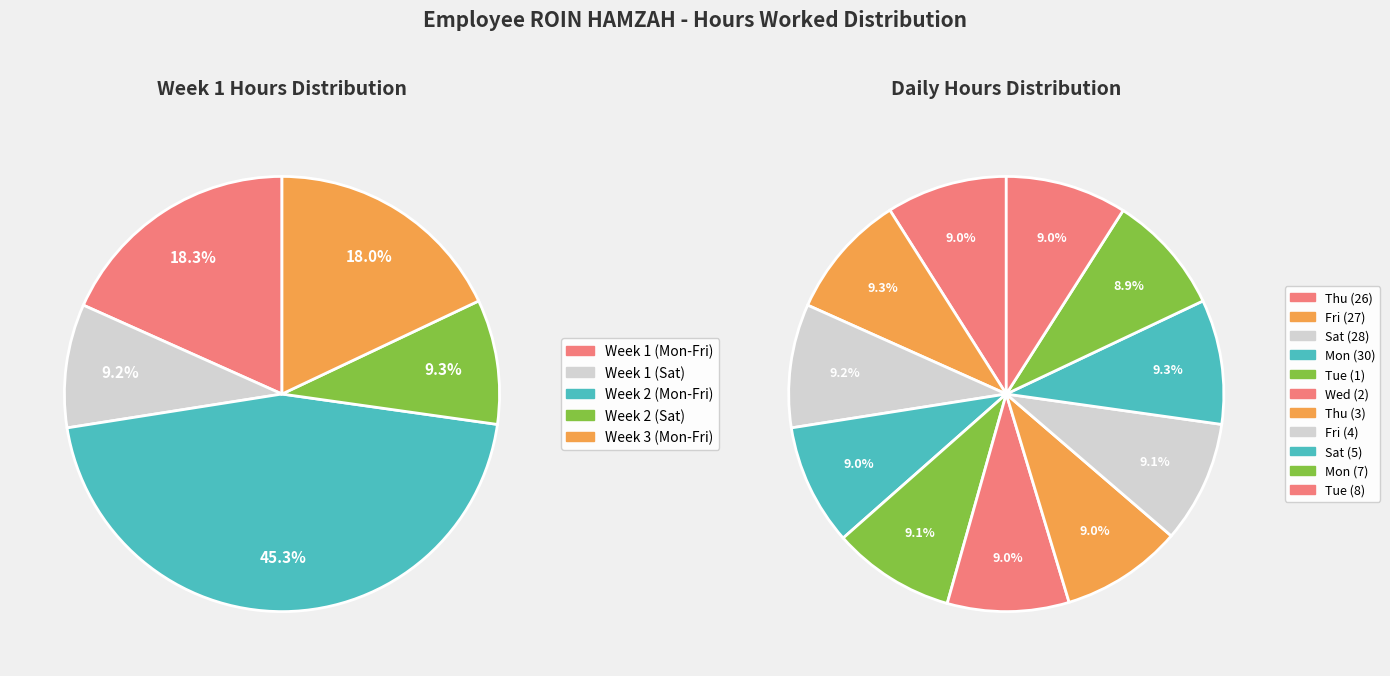

Rank the categories by value from lowest to highest.

Mon (7), Thu (26), Mon (30), Tue (8), Thu (3), Wed (2), Fri (4), Tue (1), Sat (28), Sat (5), Fri (27)